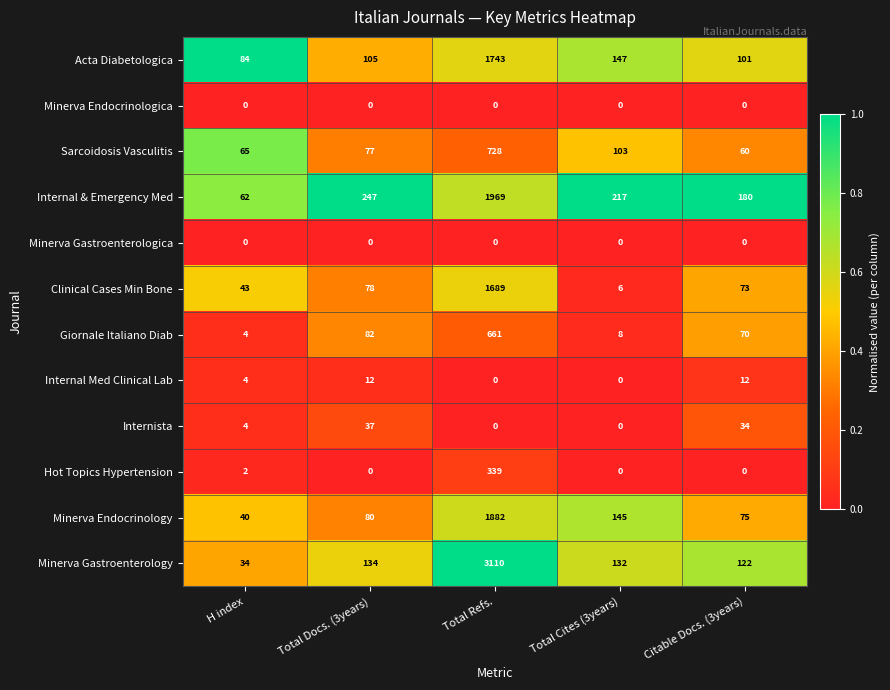

What is the difference between the highest and lowest values at Total Docs. (3years)?

247